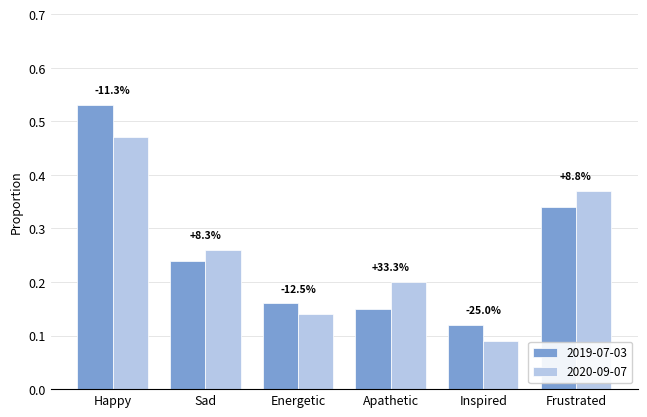

How many bars are there in total?

12